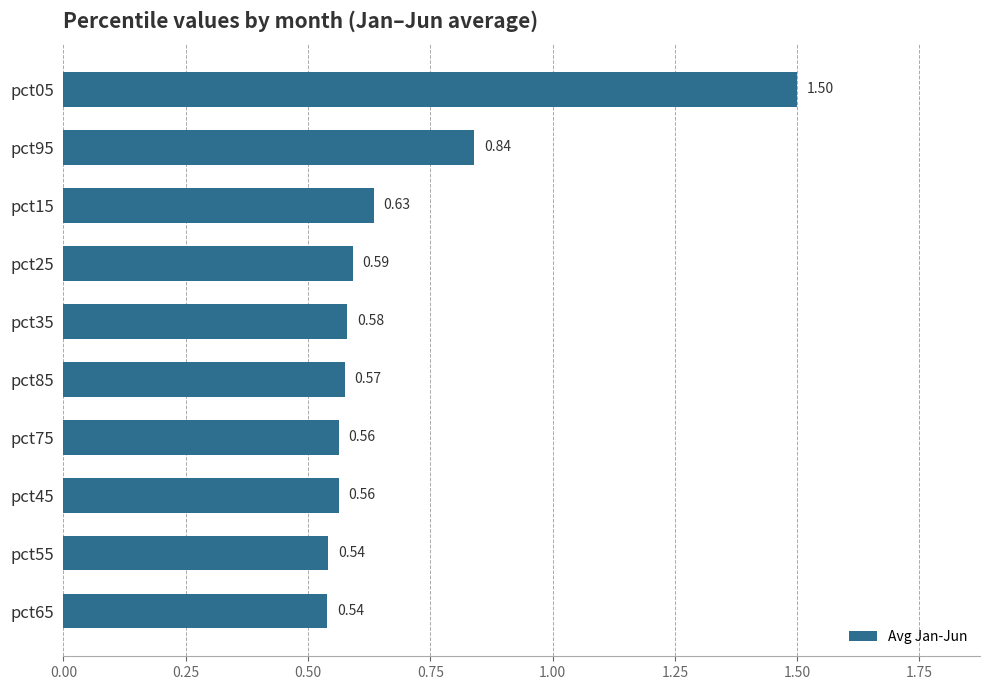

What is the average value?

0.7